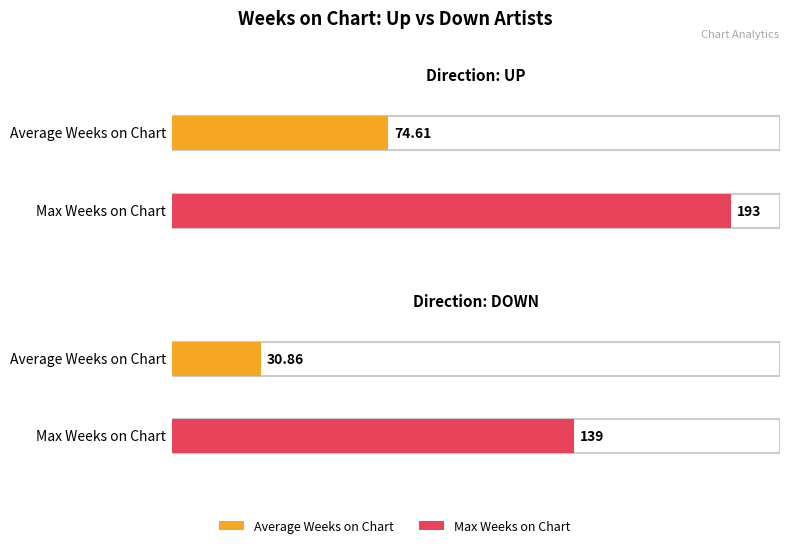

What is the label of the 2nd bar from the right?

up